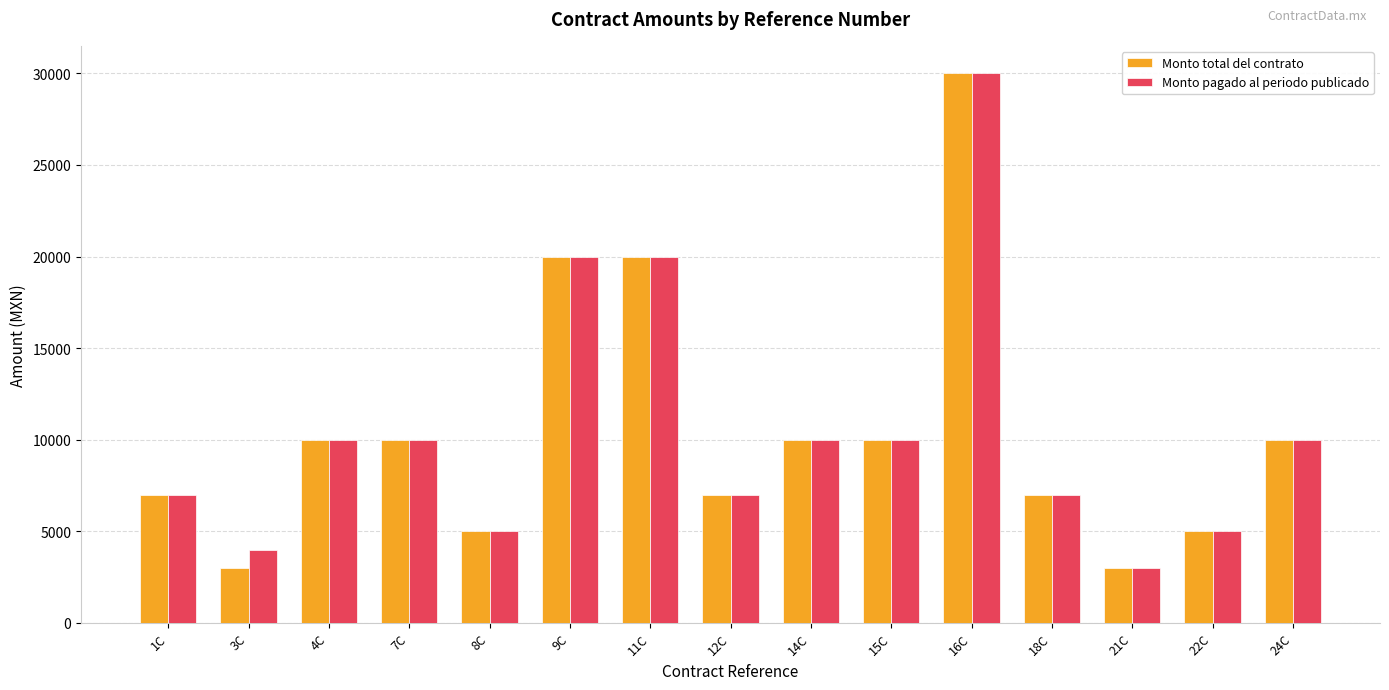

What is the spread (max minus min) of values at 3C?

1000.0